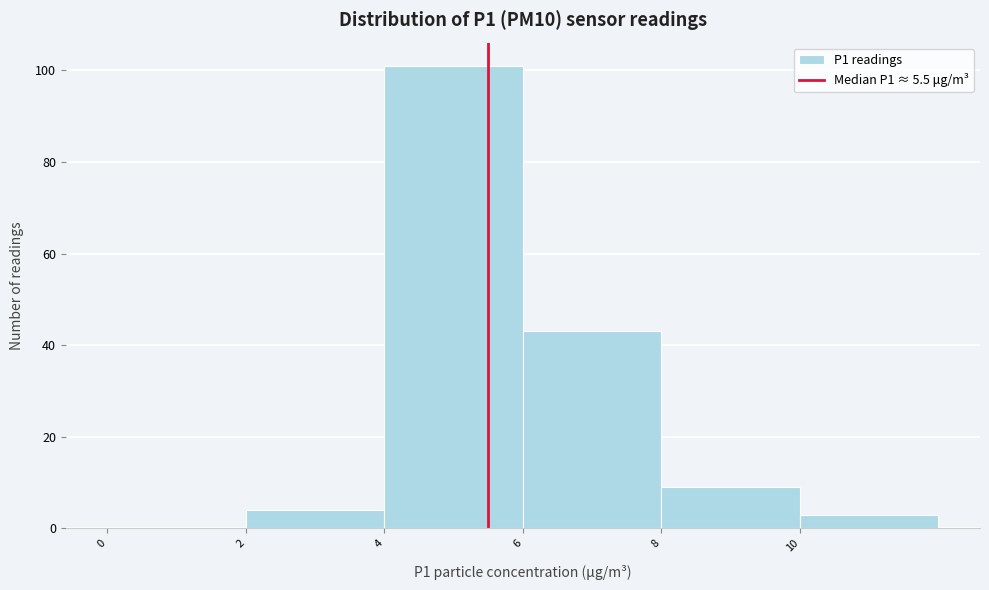

How tall is the bar that spans 10 to 12 on the x-axis? The values are not printed on the chart, so give them approximately, as read against the axis.

4